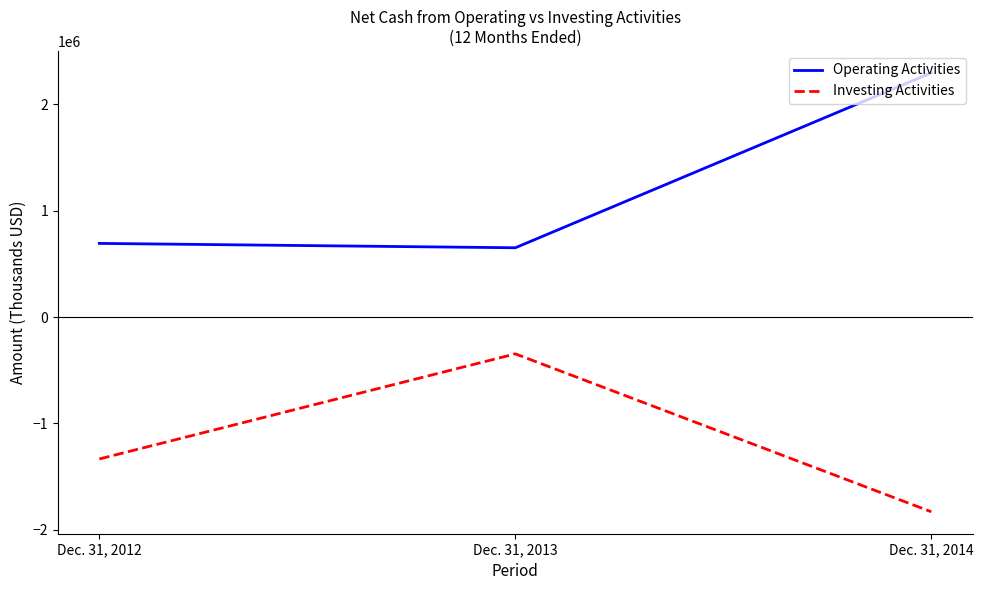

True or false: Operating Activities has a value of 2296699 at Dec. 31, 2014.

True